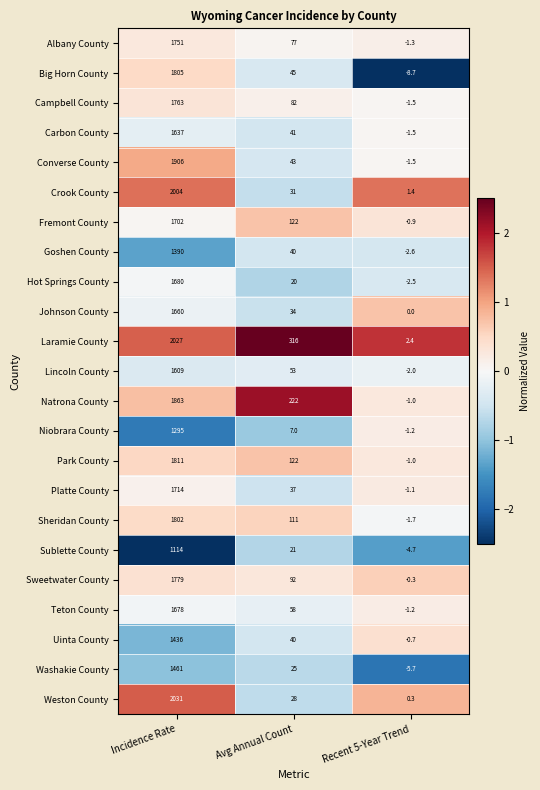

At which category does the chart reach its peak across all series?

Incidence Rate